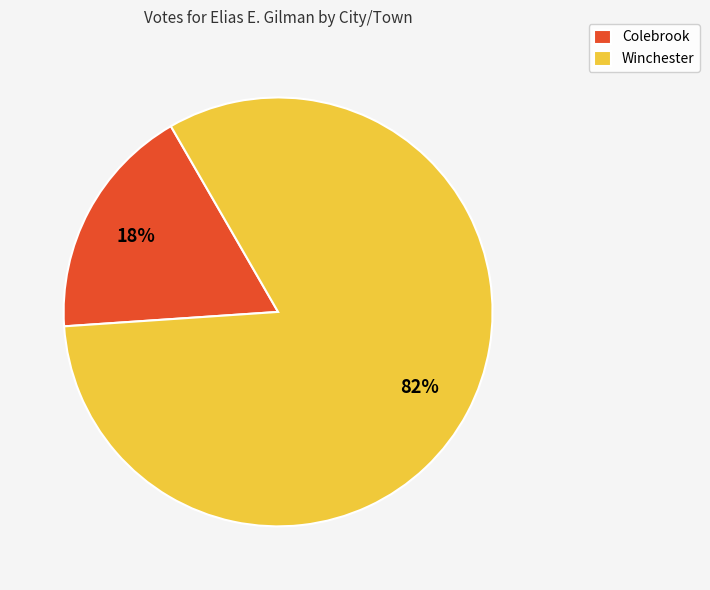

Count the number of slices in the pie.

2